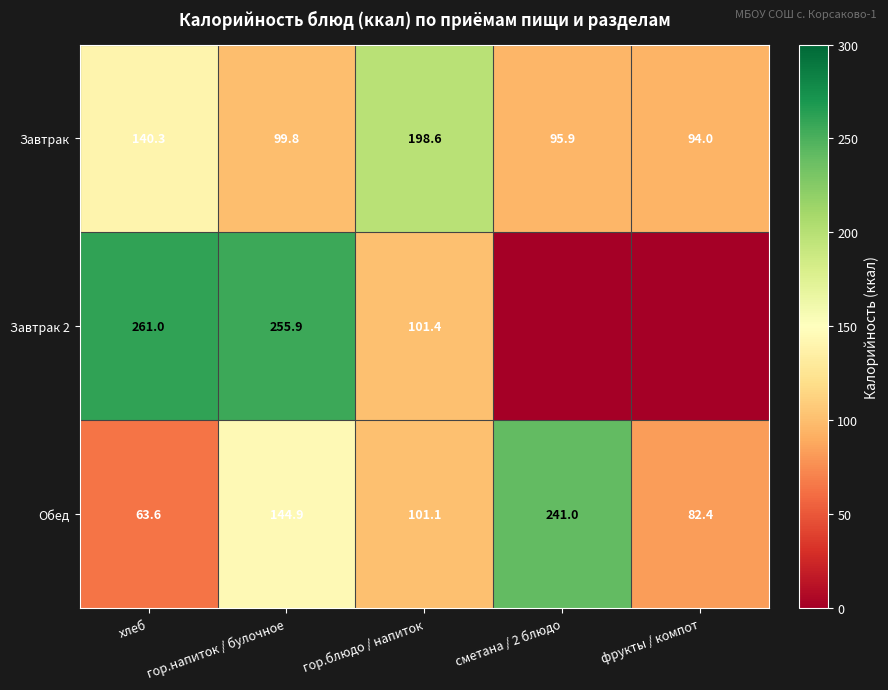

Rank the series at хлеб from lowest to highest value.

Обед, Завтрак, Завтрак 2